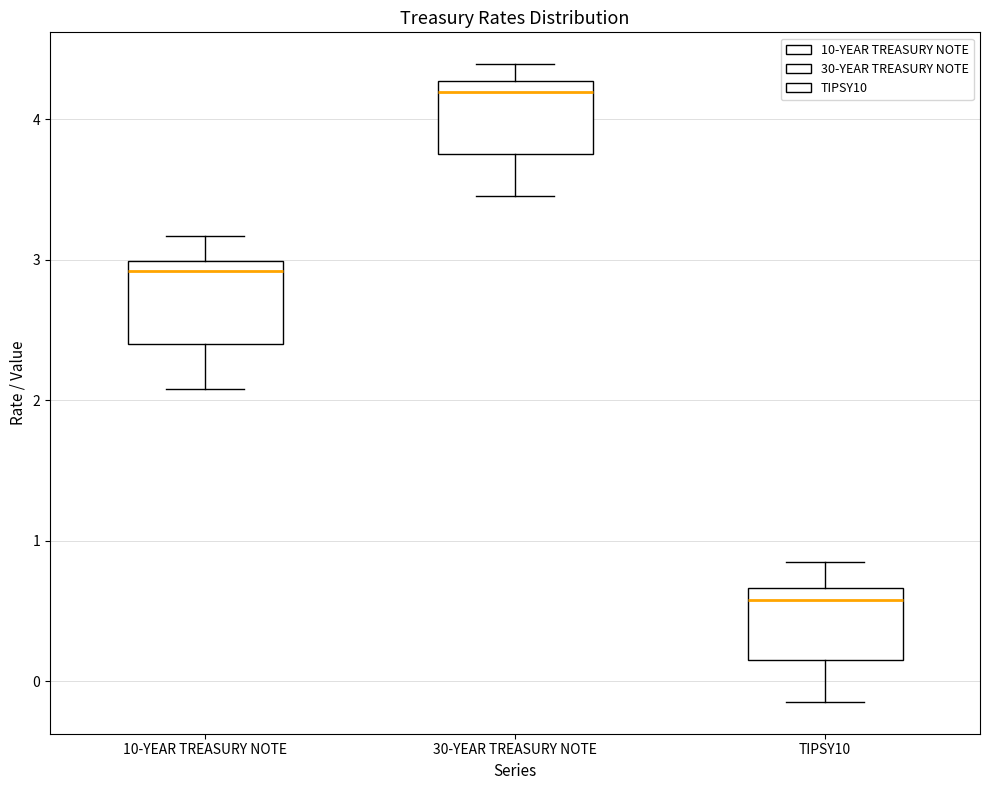

Reading left to right, transcribe this box plot: for each box, give where its median line is, the range the box spans, and where its two whiskers end, as read against the y-axis. The values are not printed on the chart, so give them approximately, as read against the axis.

10-YEAR TREASURY NOTE: median 2.9, box 2.4 to 3.0, whiskers 2.1 to 3.2
30-YEAR TREASURY NOTE: median 4.2, box 3.8 to 4.3, whiskers 3.5 to 4.4
TIPSY10: median 0.6, box 0.1 to 0.7, whiskers -0.1 to 0.8